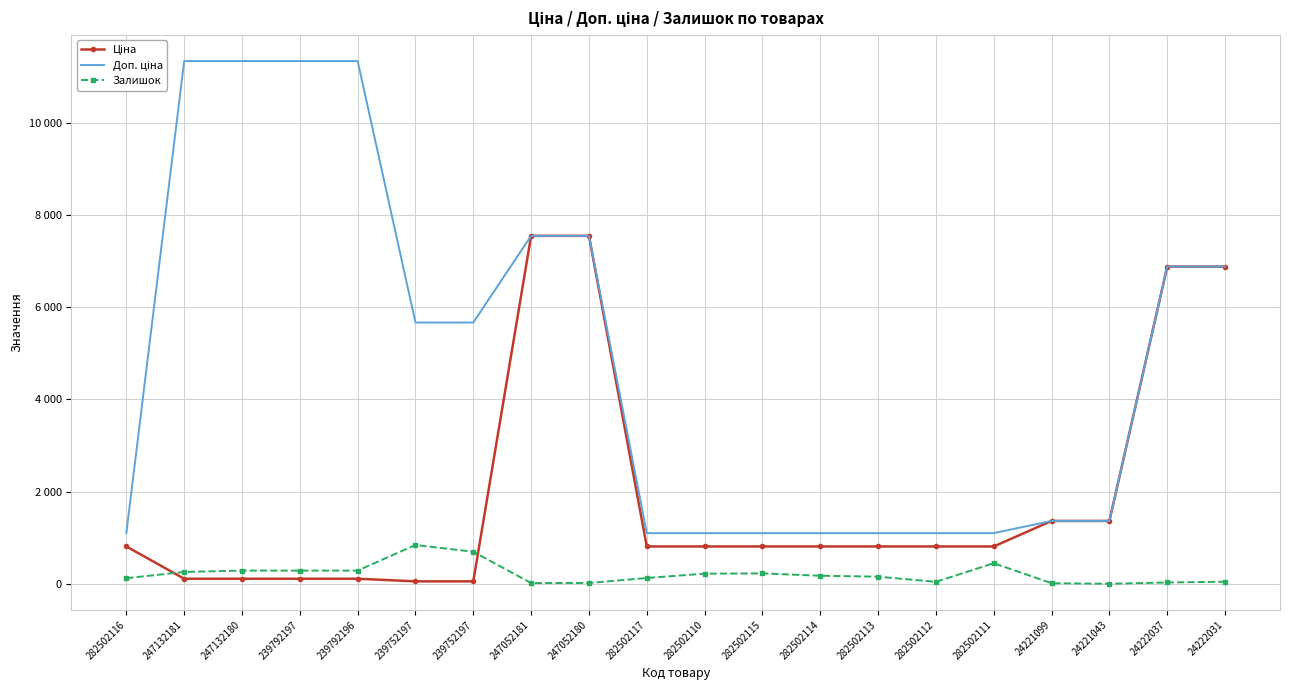

How many intersections are there between Ціна and Доп. ціна?

1